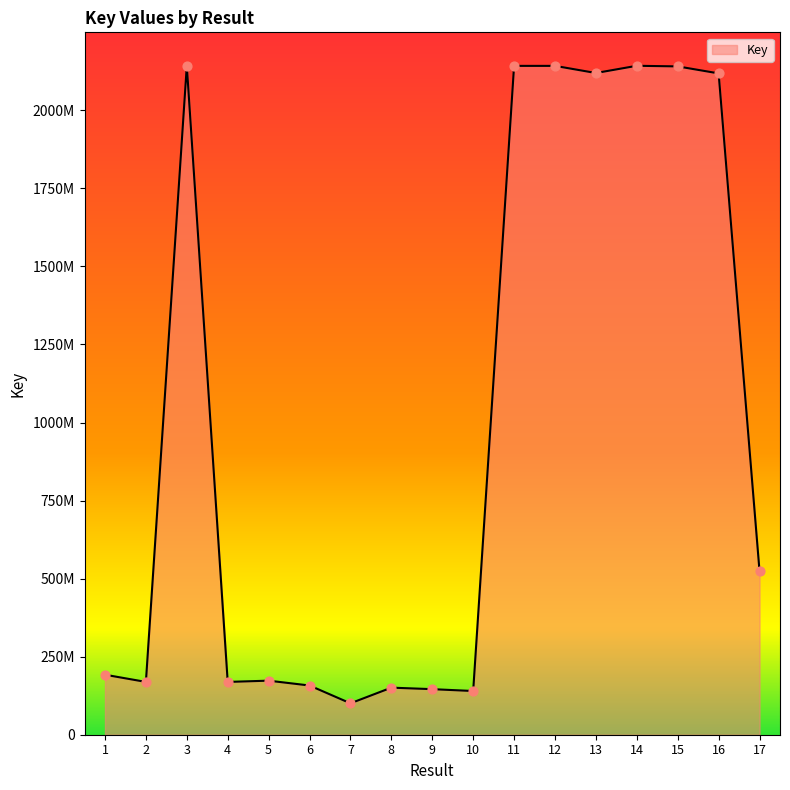

Between 8 and 3, which is larger?

3